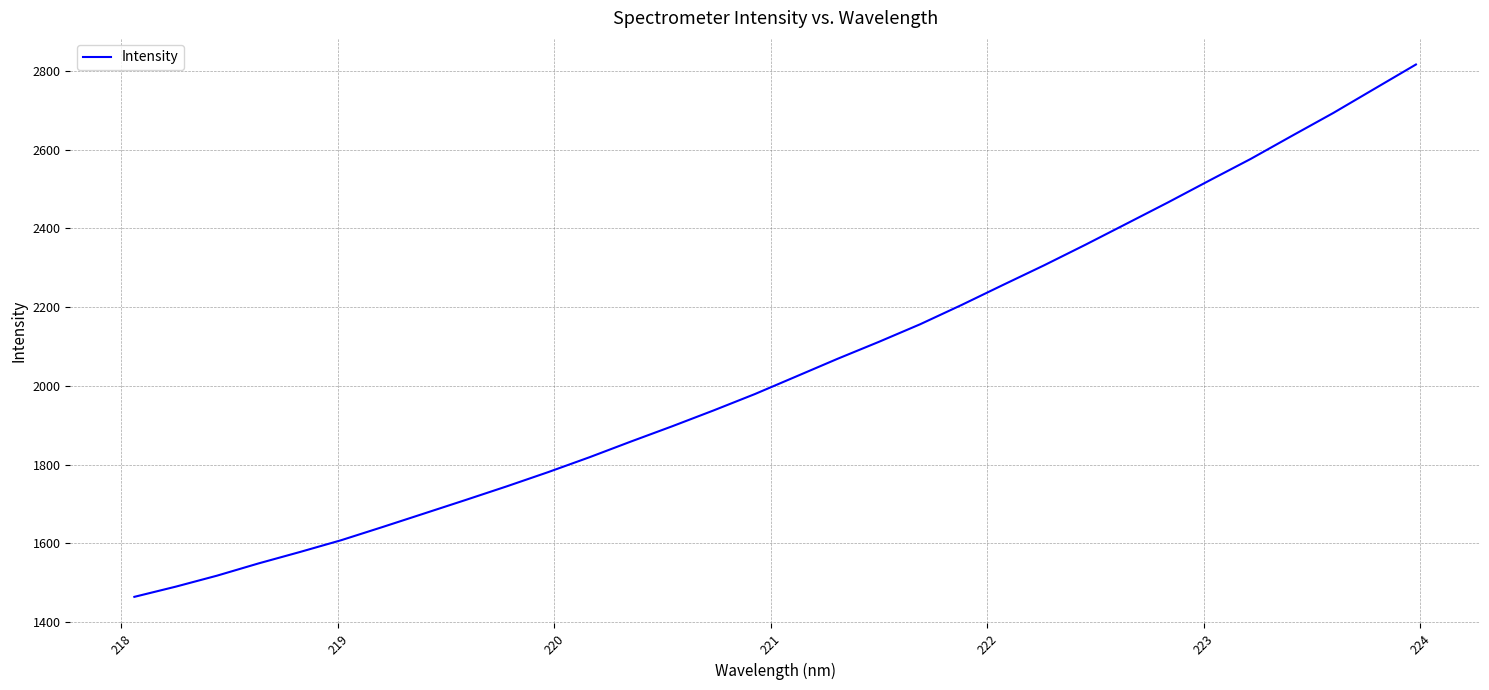

True or false: the data has more than 2 interior local peaks.

False